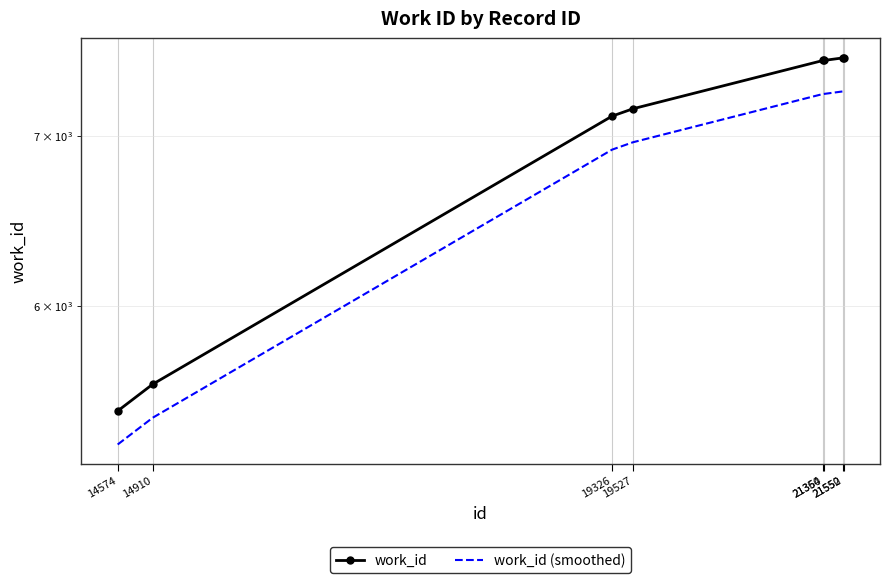

Reading right to left, transcribe all the data shown in this chart.

work_id: 7516.0	7516.0	7498.0	7498.0	7176.0	7128.0	5586.0	5452.0
work_id (smoothed): 7290.5	7290.5	7273.1	7273.1	6960.7	6914.2	5418.4	5288.4